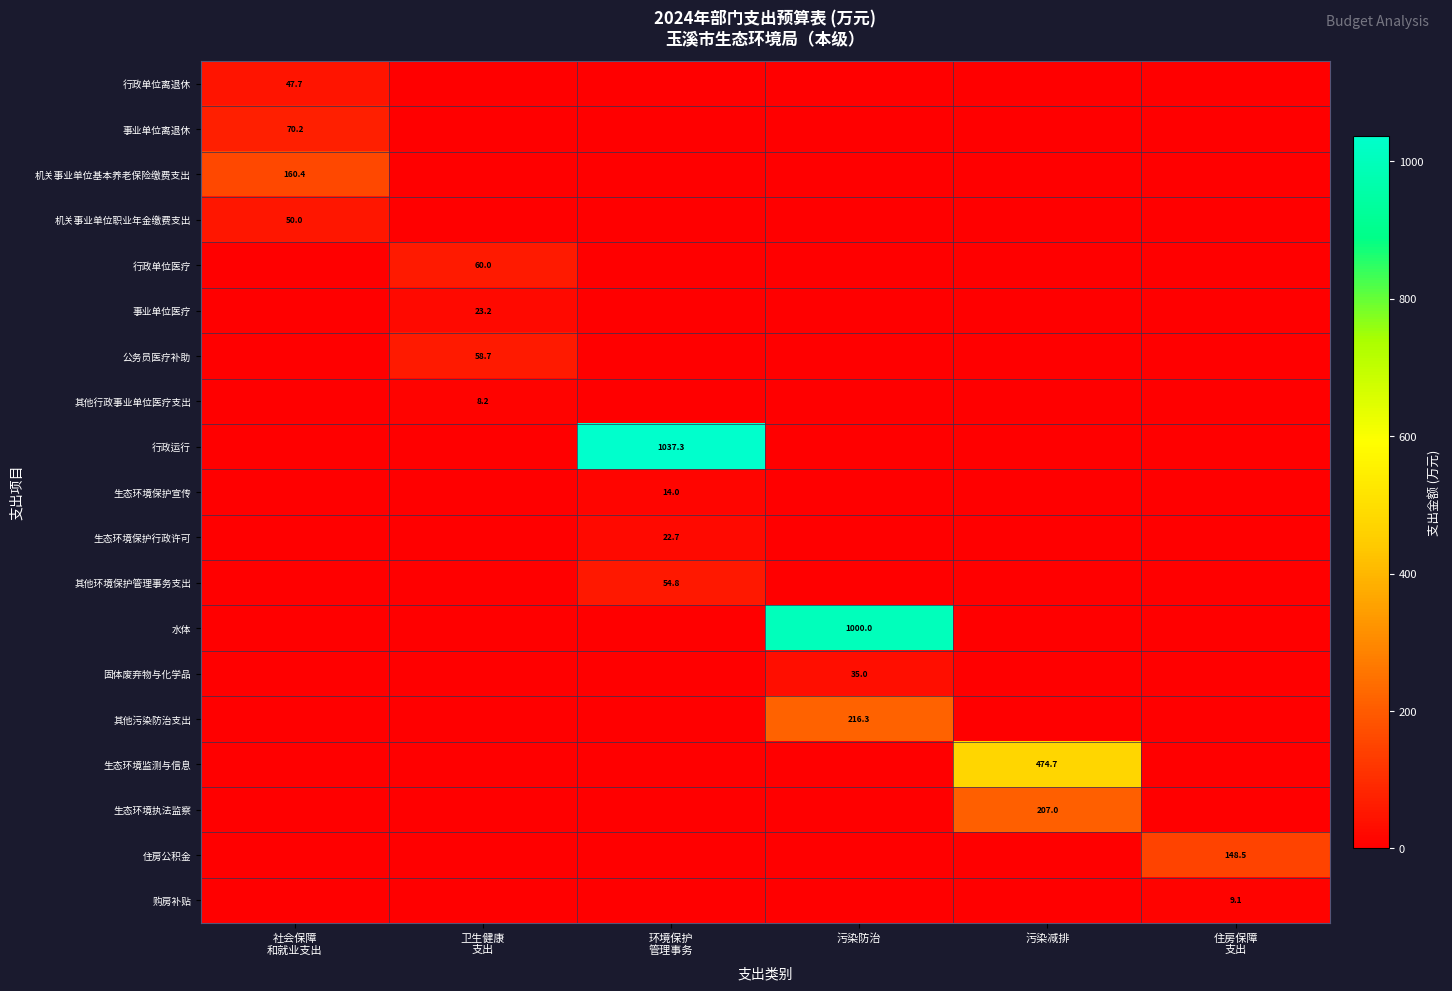

Which series has the widest spread of values?

行政运行